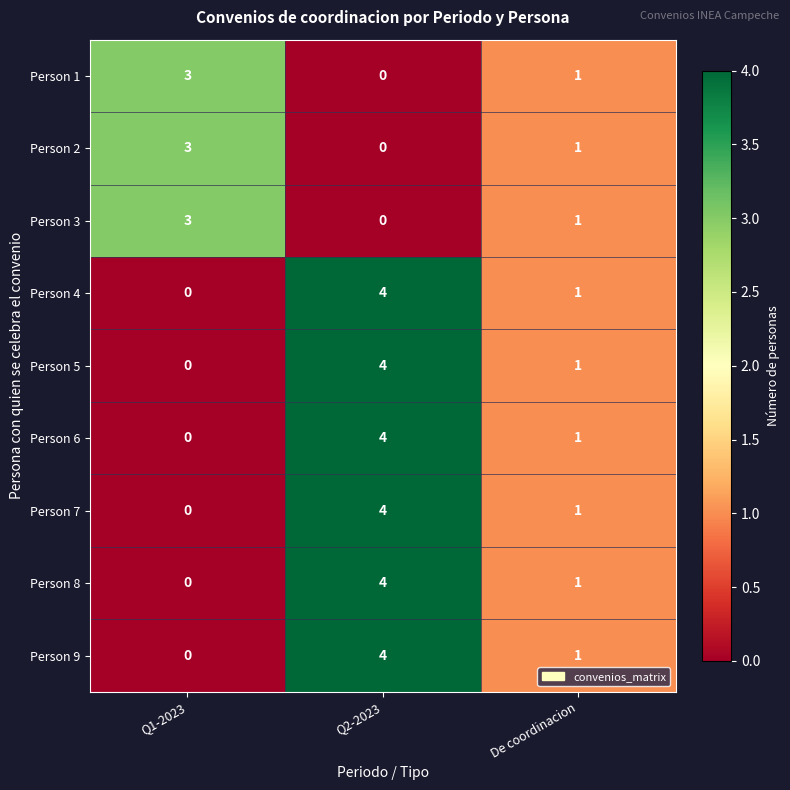

True or false: Person 3 has a value of 0 at De coordinacion.

False